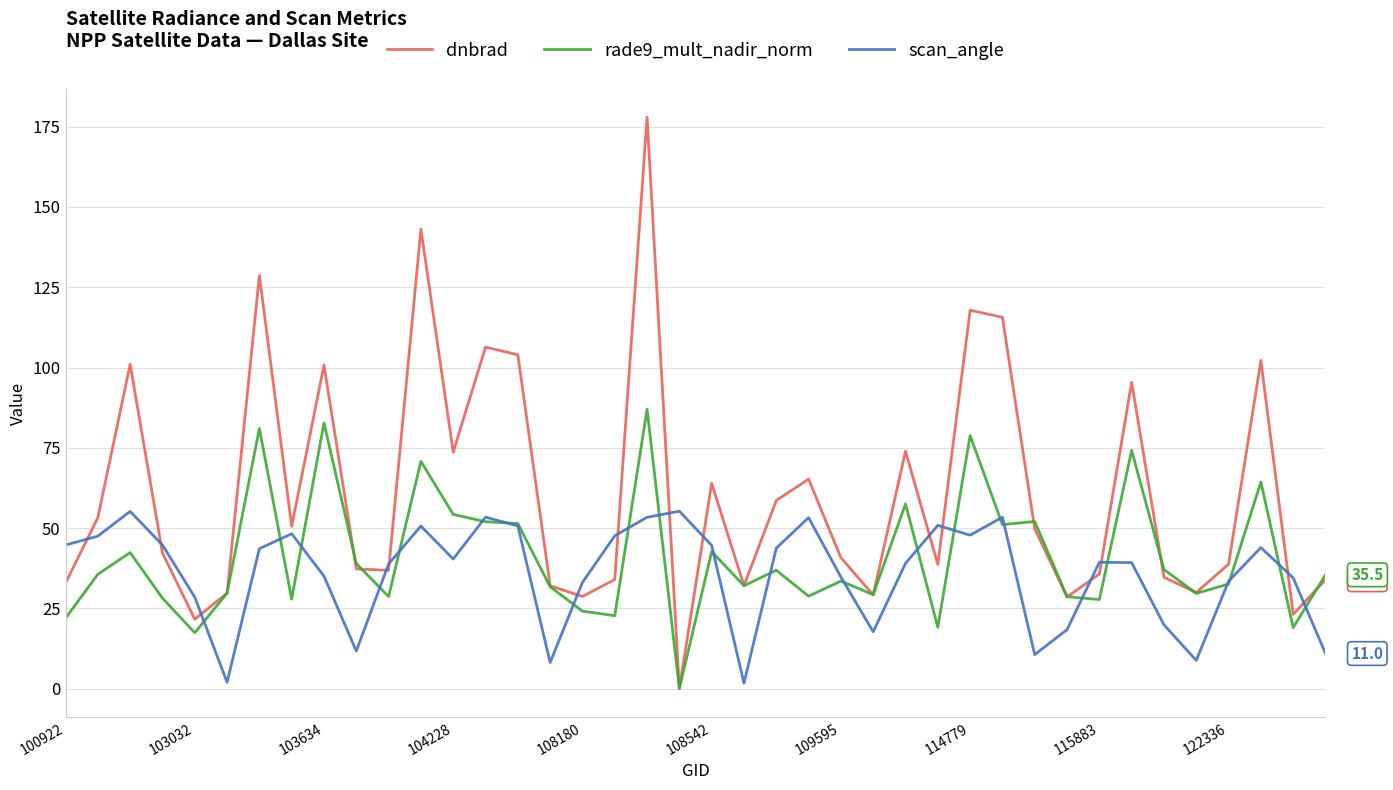

Which series has the largest range (max minus min)?

dnbrad